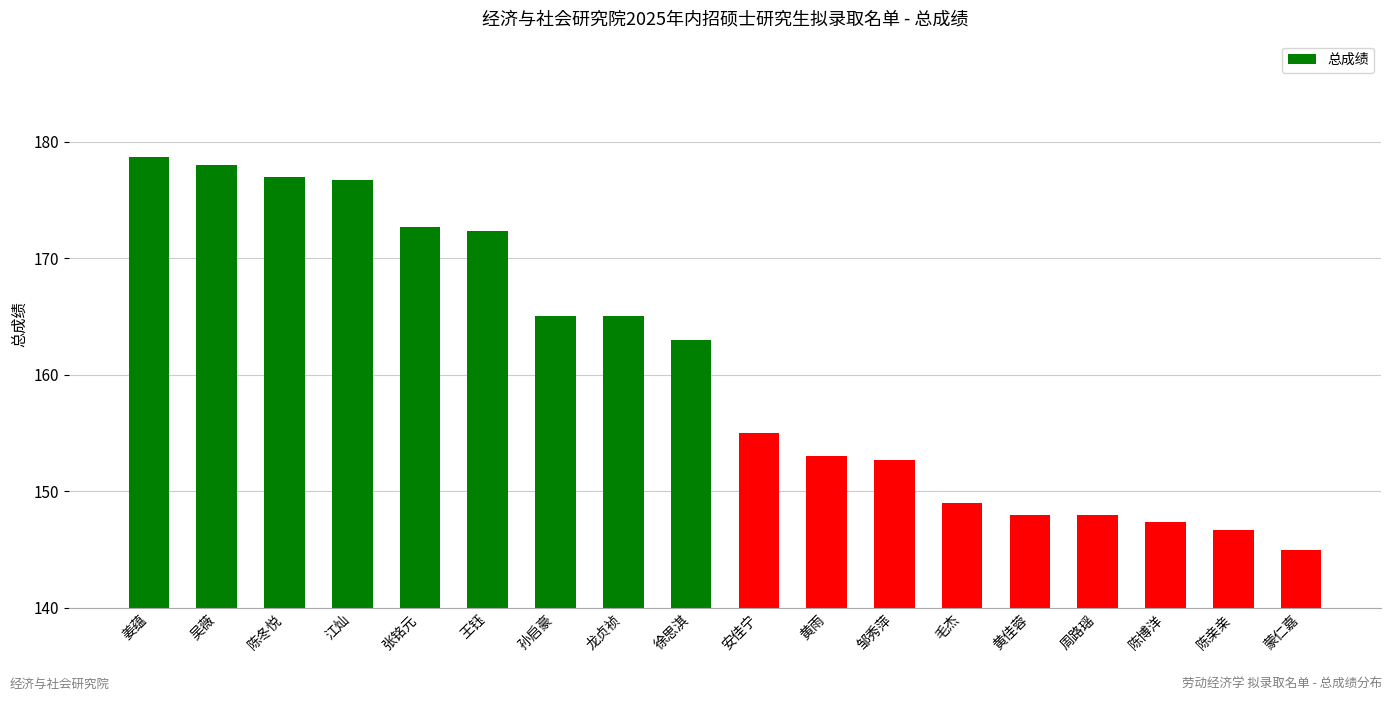

What is the label of the 11th bar from the left?

黄雨